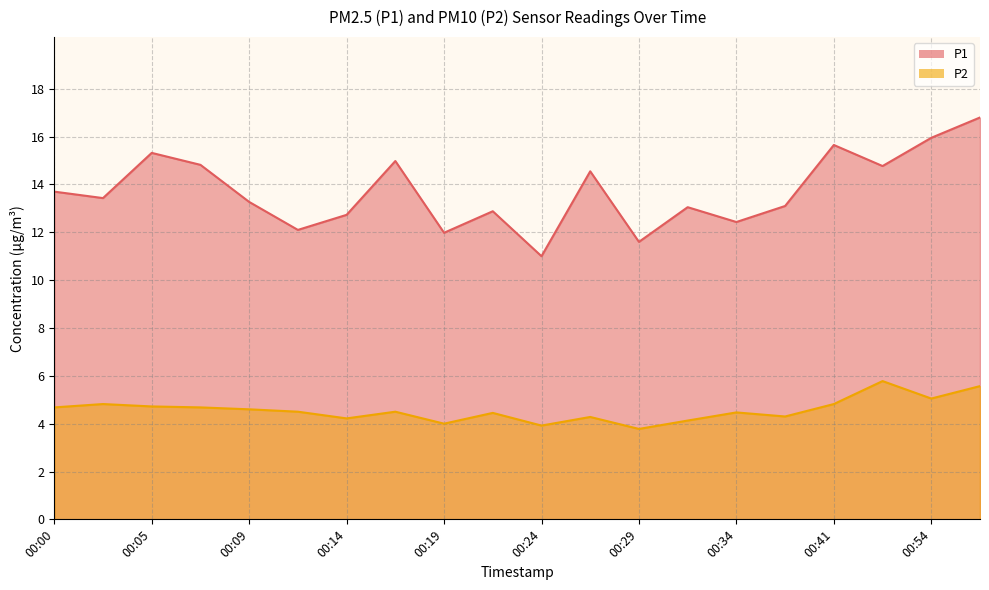

Count the number of categories in the chart.

20